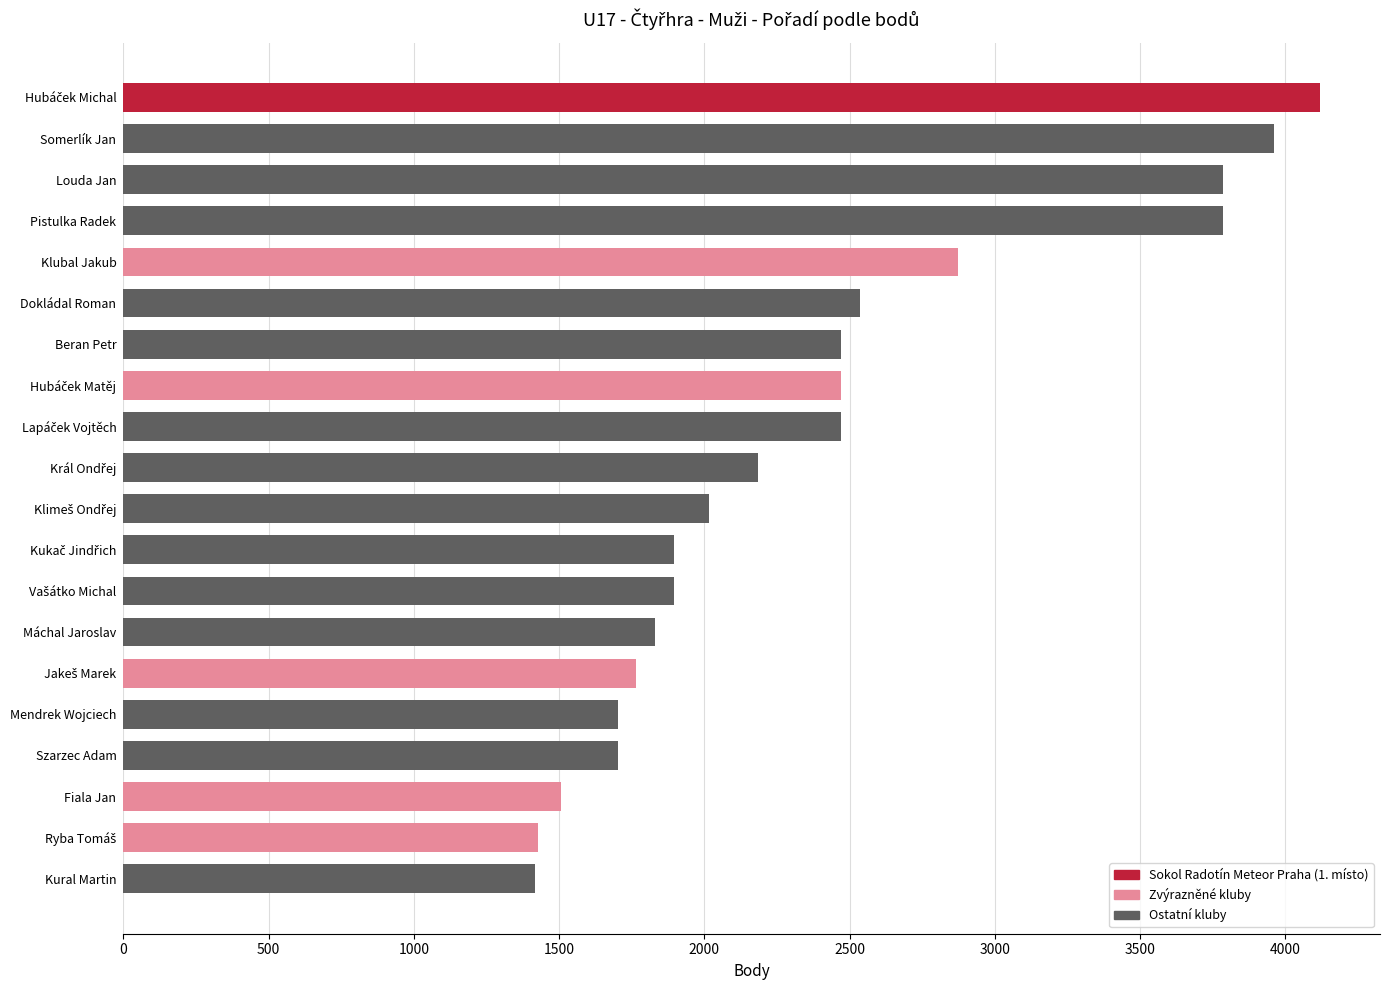

Where is the data nearest to the value 2768?

Klubal Jakub